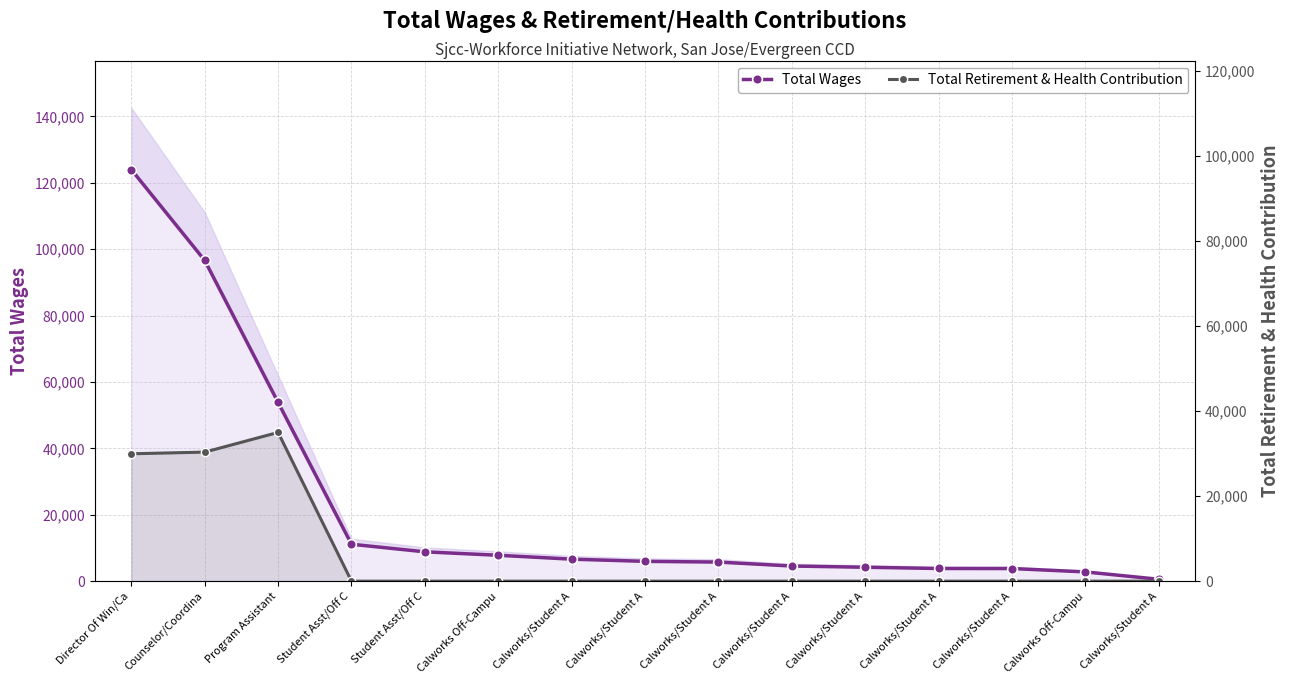

The Total Wages series shows 96619 at Counselor/Coordina. True or false?

True